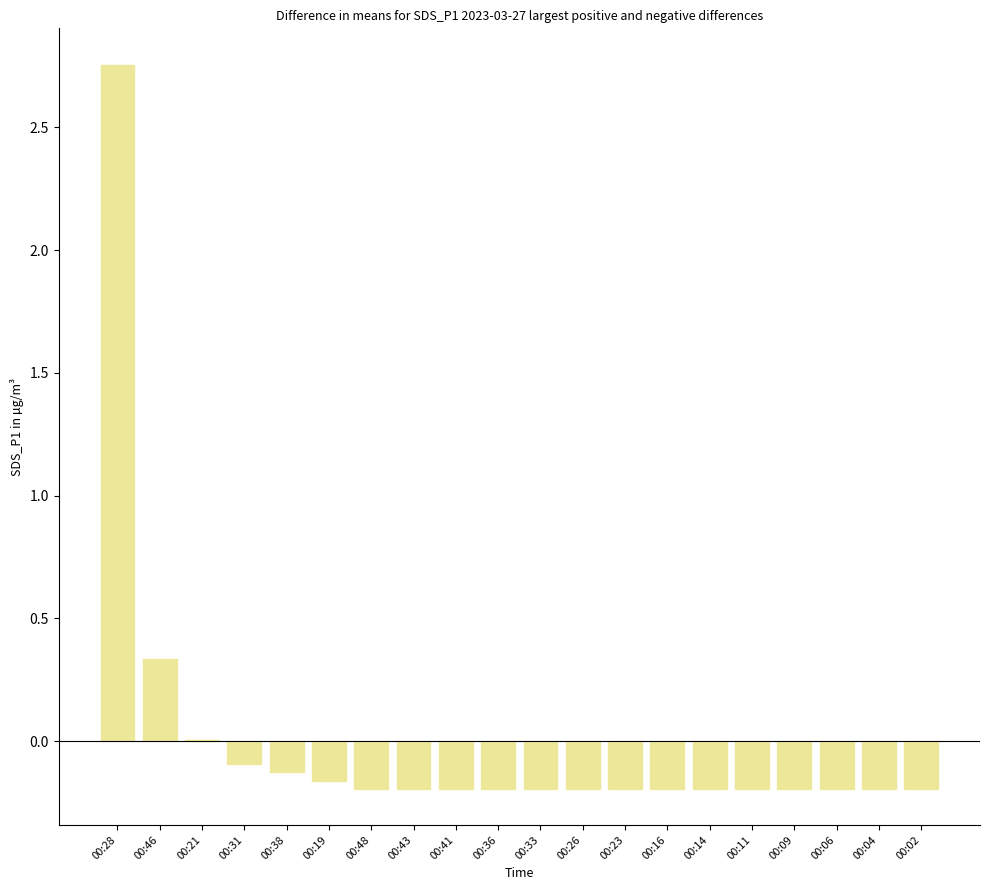

The value at 00:06 is -0.3. True or false?

False